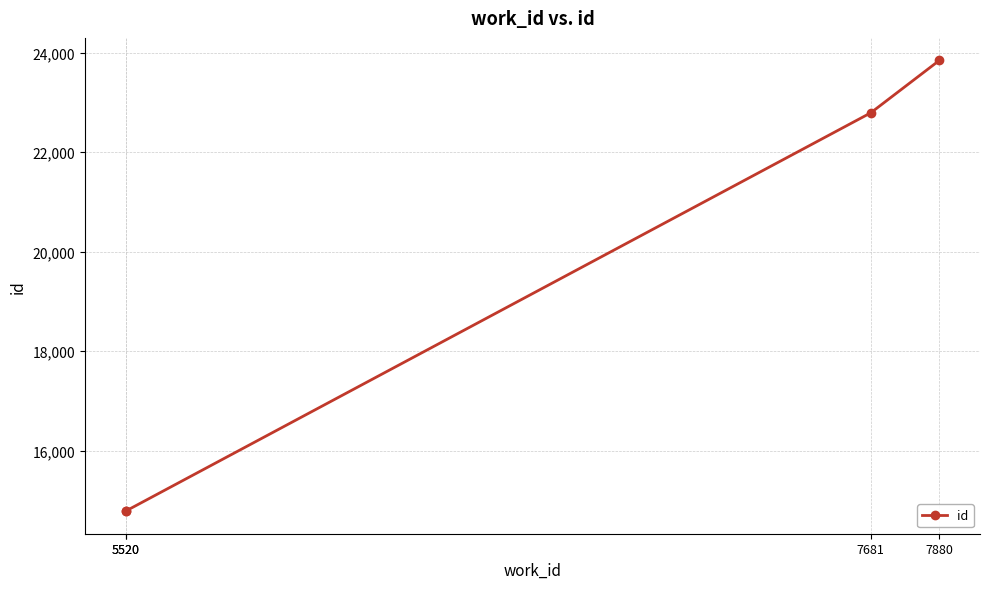

Approximately how many times larger is the value at 5520 compared to 7681?

0.6